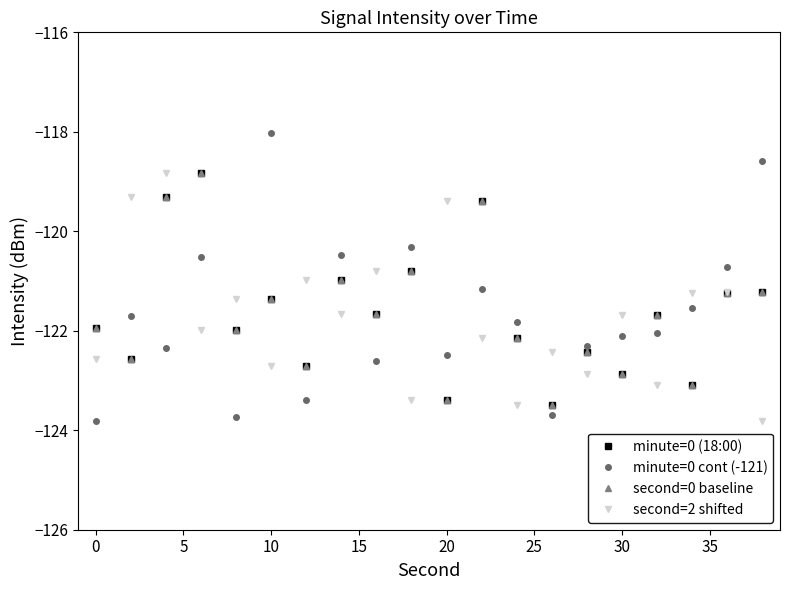

True or false: second=2 shifted and second=0 baseline intersect in this chart.

True